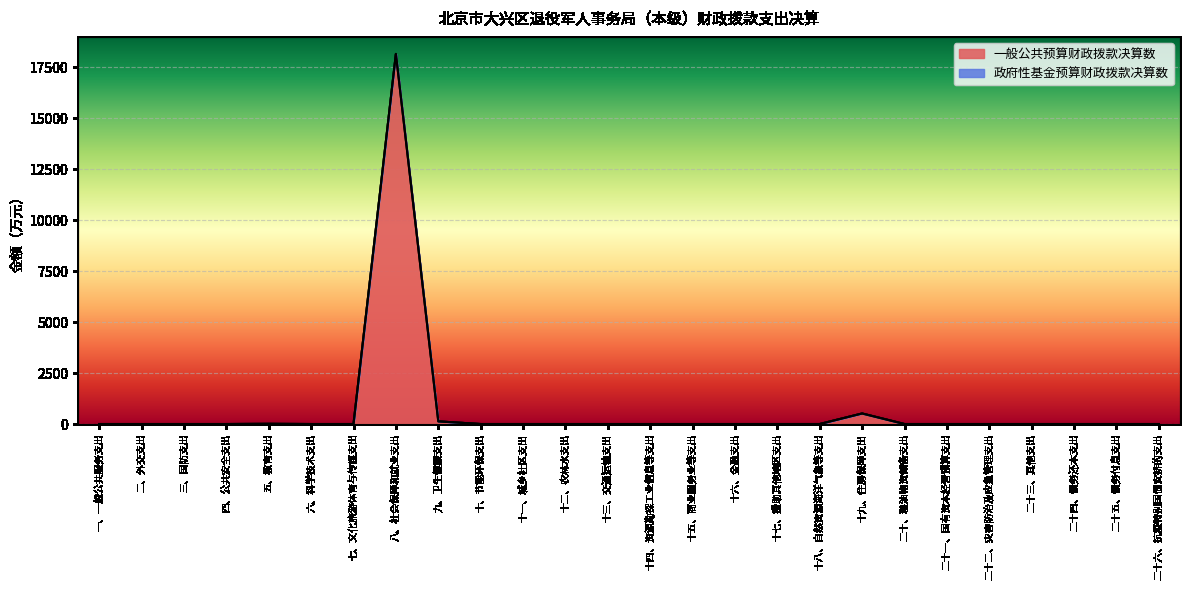

At which category does the chart reach its peak across all series?

八、社会保障和就业支出